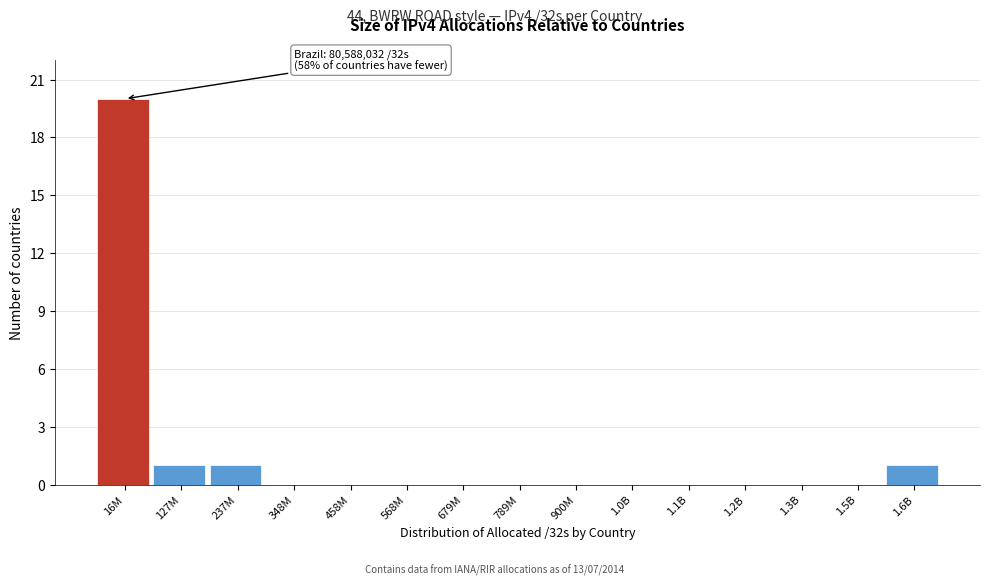

Reading left to right, list all the values displayed in this chart.

16M=20	127M=1	237M=1	348M=0	458M=0	568M=0	679M=0	789M=0	900M=0	1.0B=0	1.1B=0	1.2B=0	1.3B=0	1.5B=0	1.6B=1